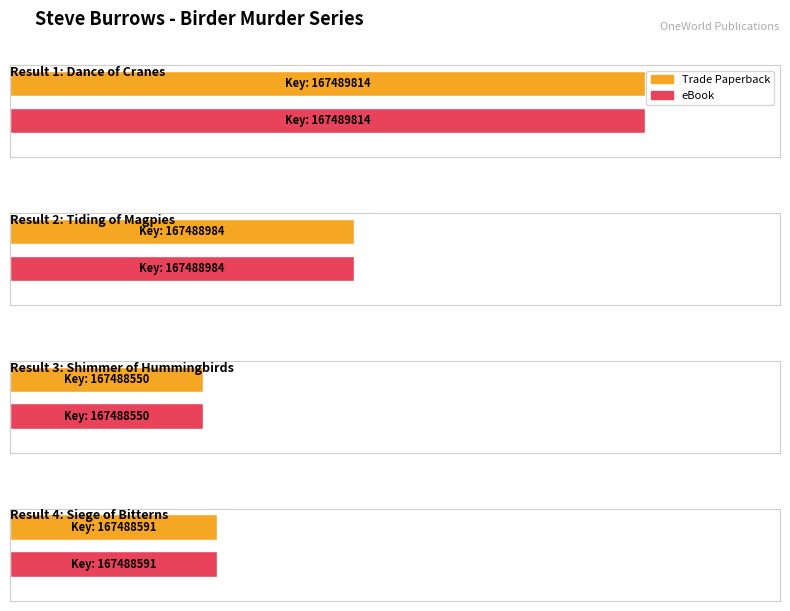

List the series in order of their peak value, highest first.

Trade Paperback, eBook